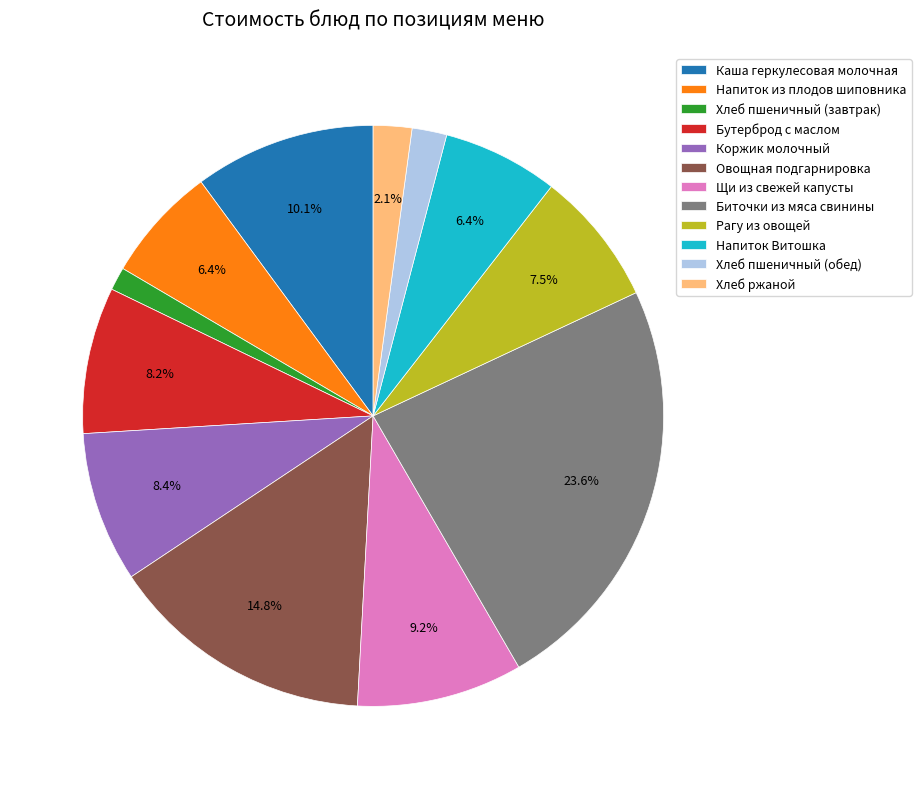

Between Щи из свежей капусты and Хлеб пшеничный (завтрак), which is larger?

Щи из свежей капусты